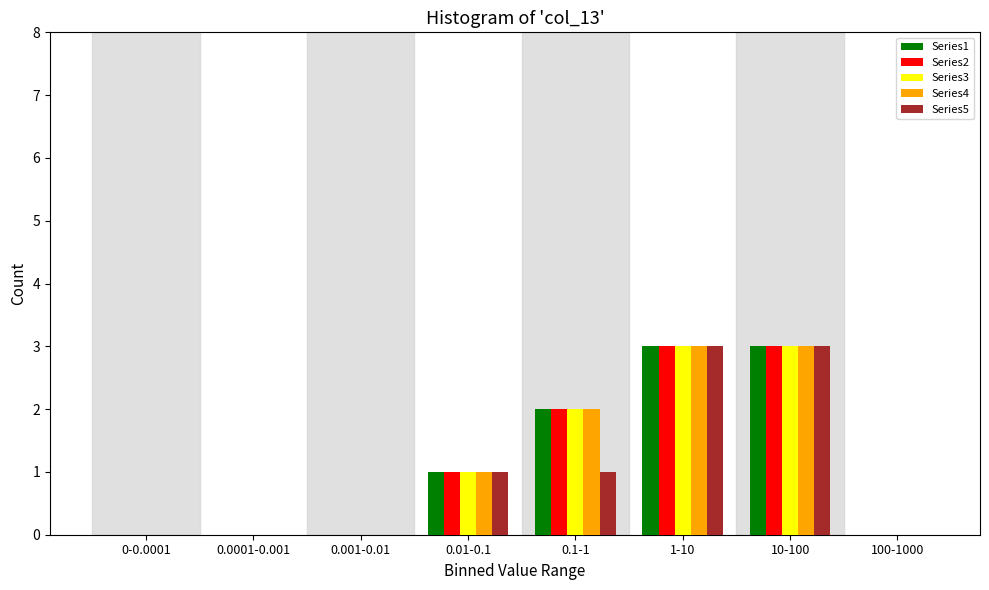

What is the highest value of the Series5 series?

3